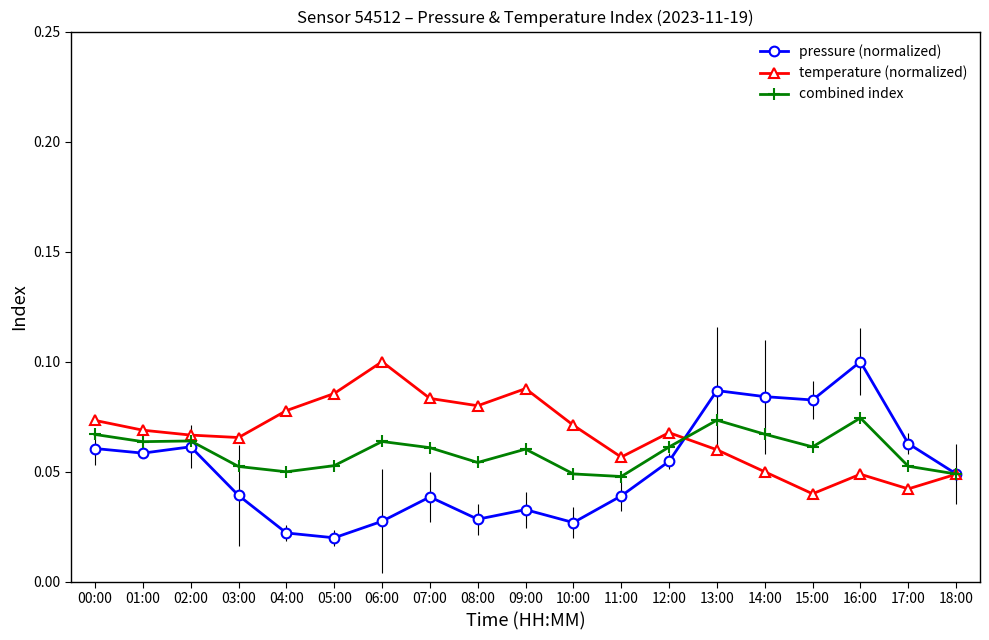

Count the combined index values in the range 0 to 1.

19